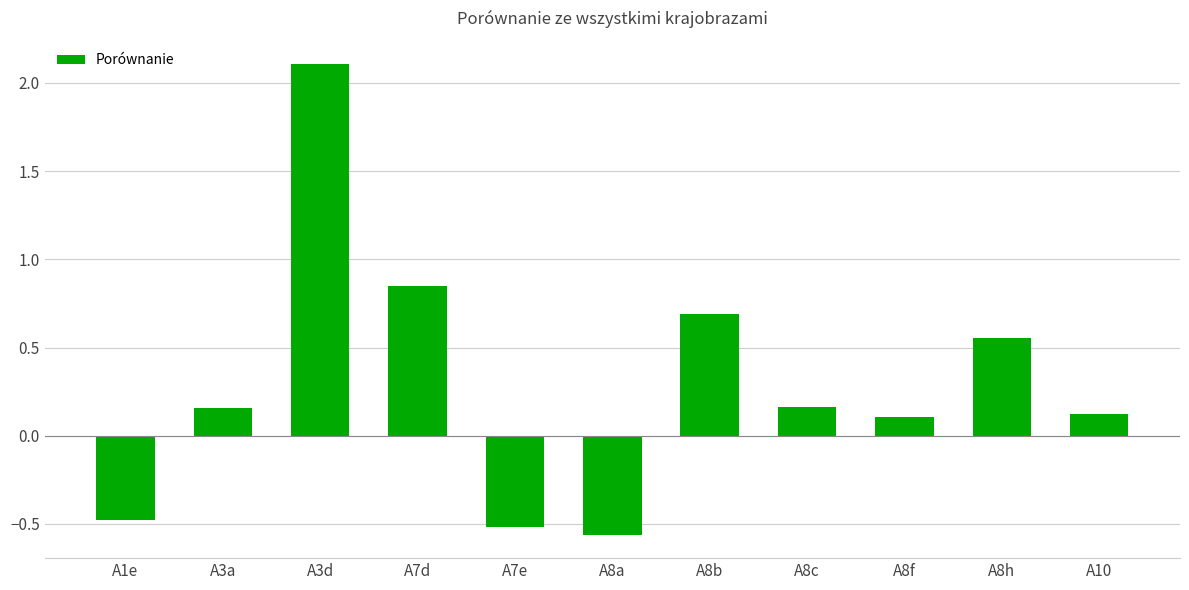

How many values are below zero?

3